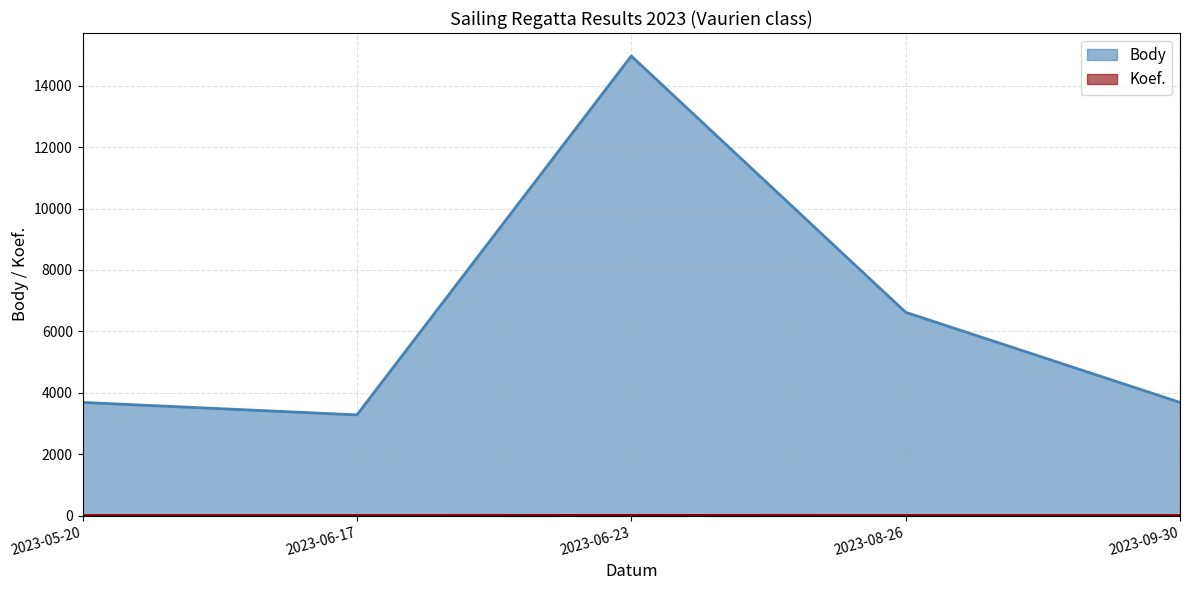

The Koef. series shows 21 at 2023-06-23. True or false?

False